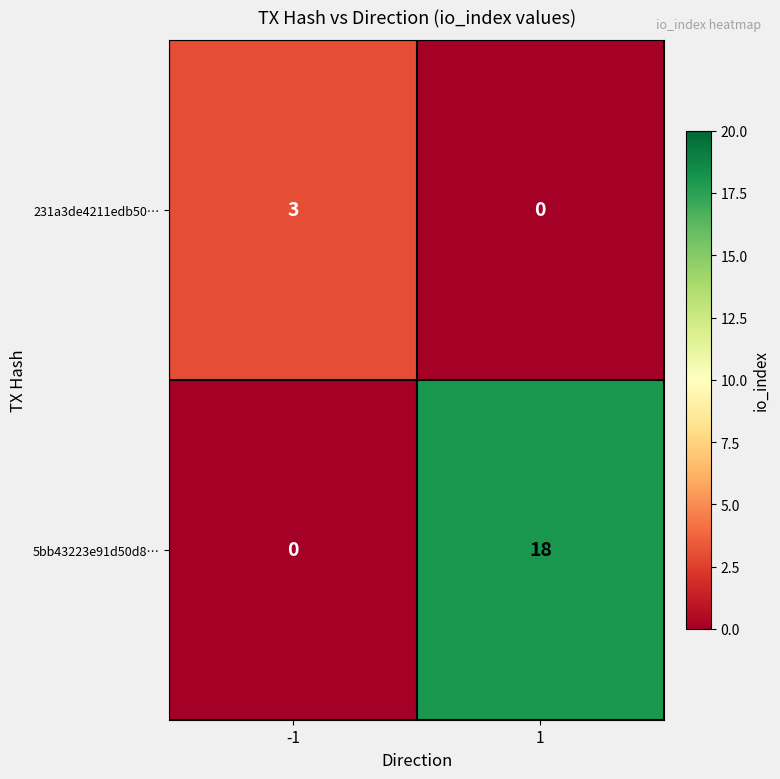

What is the total value across all series at -1?

3